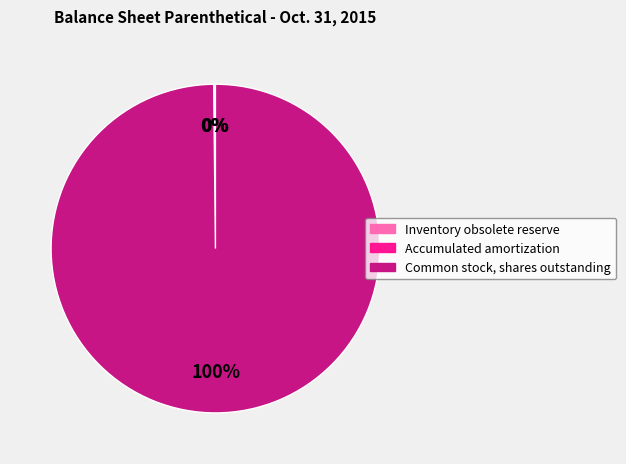

The Common stock, shares outstanding slice represents 94% of the pie. True or false?

False